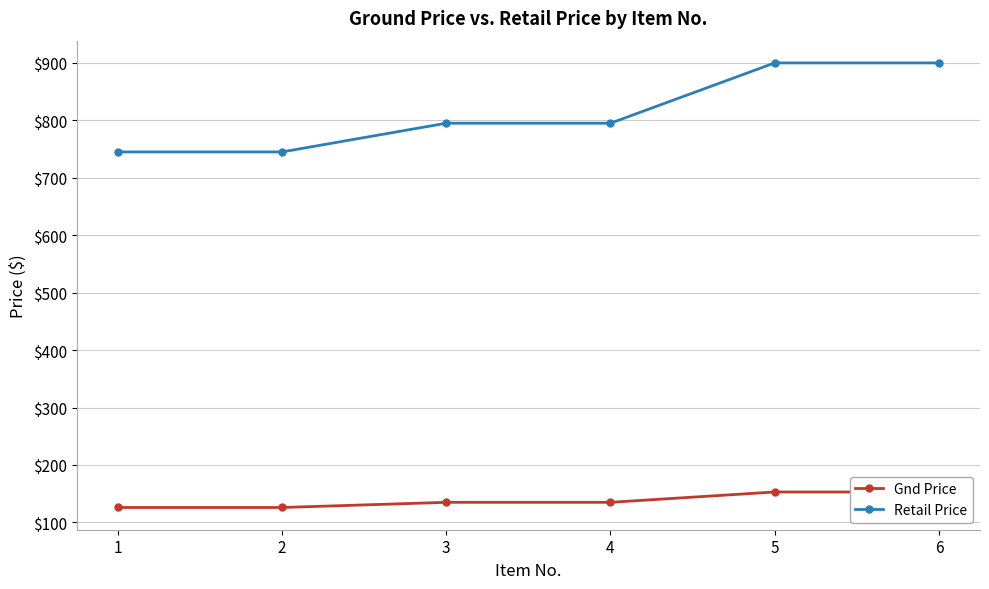

True or false: Gnd Price has more than 2 points higher than both neighbors.

False